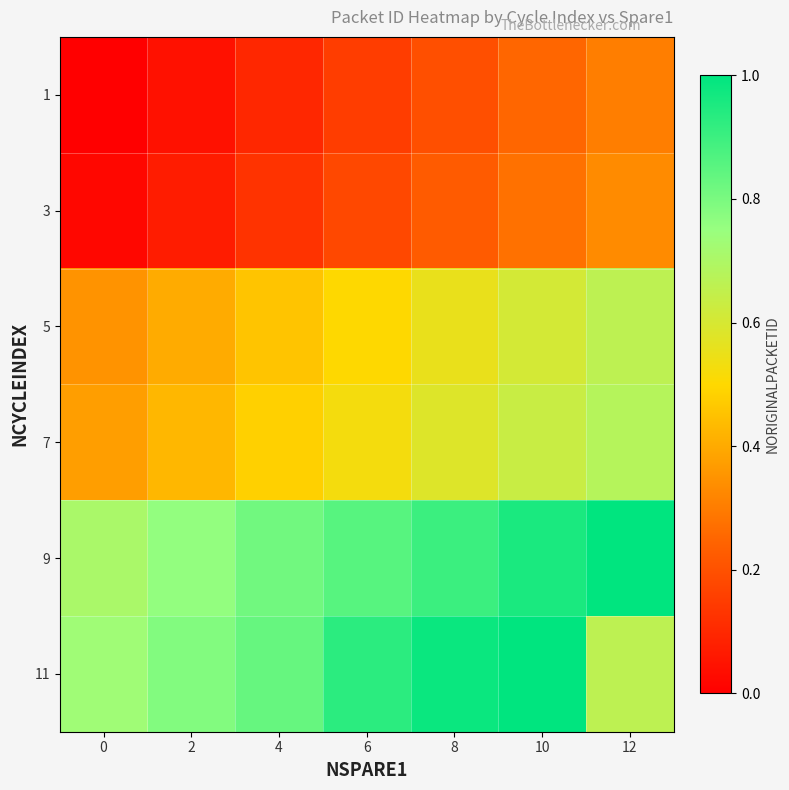

Reading right to left, list all the values displayed in this chart.

1: 12=0.3	10=0.2	8=0.2	6=0.2	4=0.1	2=0.0	0=0.0
3: 12=0.3	10=0.3	8=0.2	6=0.2	4=0.1	2=0.1	0=0.0
5: 12=0.7	10=0.6	8=0.6	6=0.5	4=0.5	2=0.4	0=0.3
7: 12=0.7	10=0.6	8=0.6	6=0.5	4=0.5	2=0.4	0=0.4
9: 12=1.0	10=1.0	8=0.9	6=0.9	4=0.8	2=0.8	0=0.7
11: 12=0.7	10=1.0	8=1.0	6=0.9	4=0.8	2=0.8	0=0.7